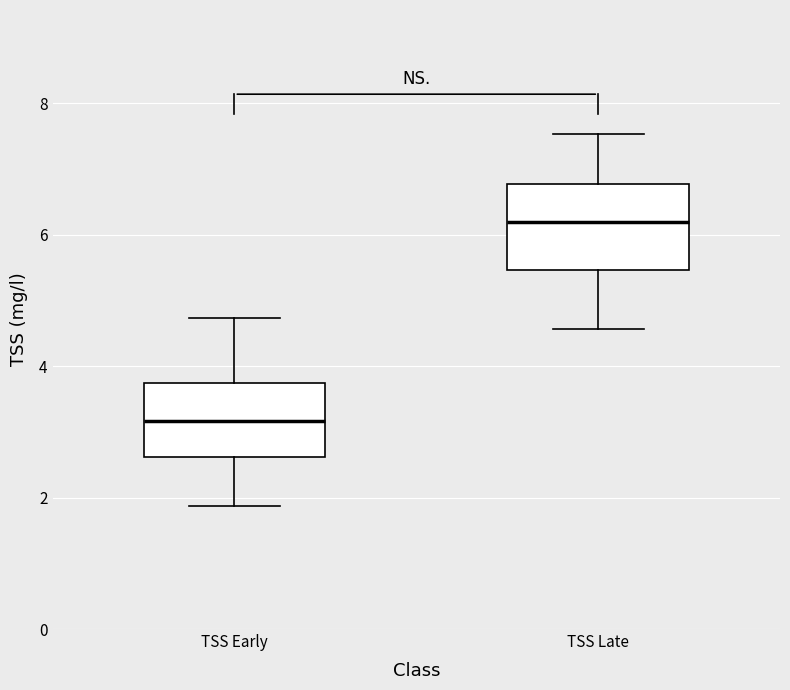

Reading left to right, transcribe this box plot: for each box, give where its median line is, the range the box spans, and where its two whiskers end, as read against the y-axis. The values are not printed on the chart, so give them approximately, as read against the axis.

TSS Early: median 3.2, box 2.6 to 3.8, whiskers 1.8 to 4.8
TSS Late: median 6.2, box 5.4 to 6.8, whiskers 4.6 to 7.6